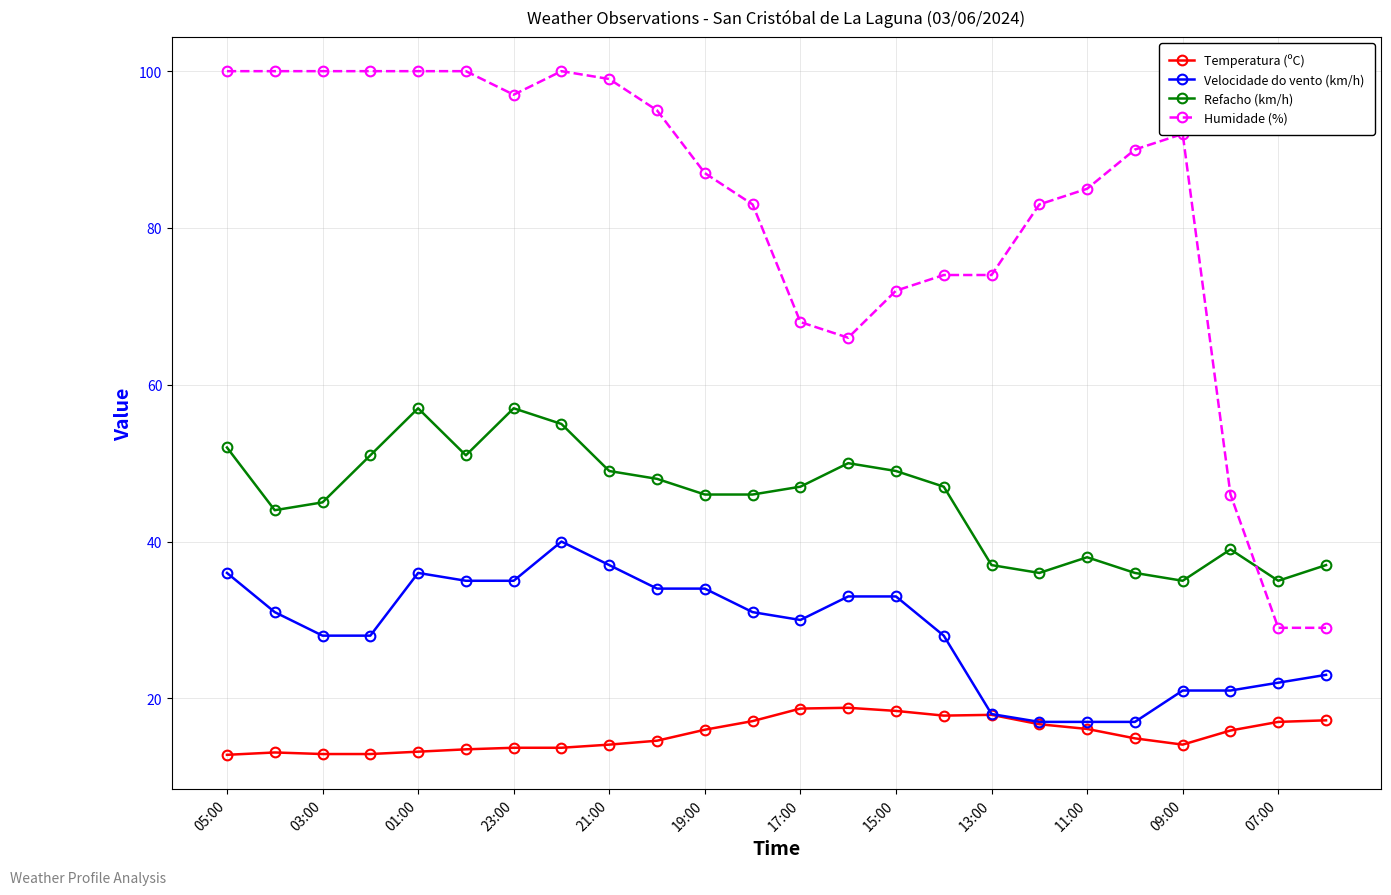

What is the value of the Humidade (%) point at the 7th from the left?

97.0